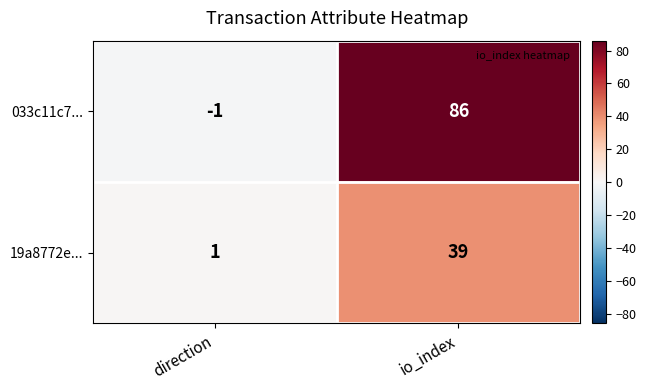

List the series in order of their peak value, lowest first.

19a8772e..., 033c11c7...